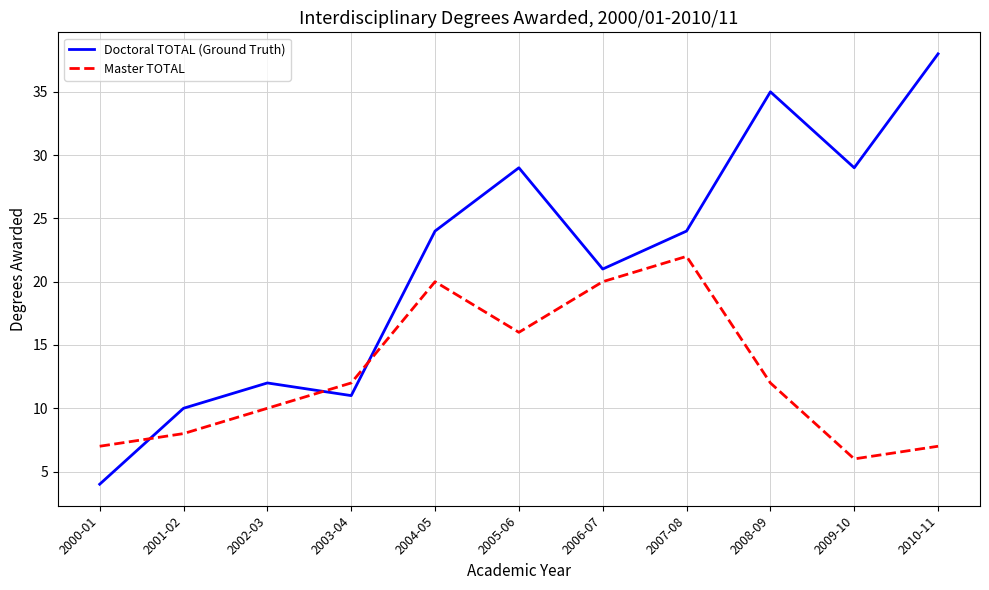

Read the Master TOTAL value at 2010-11.

7